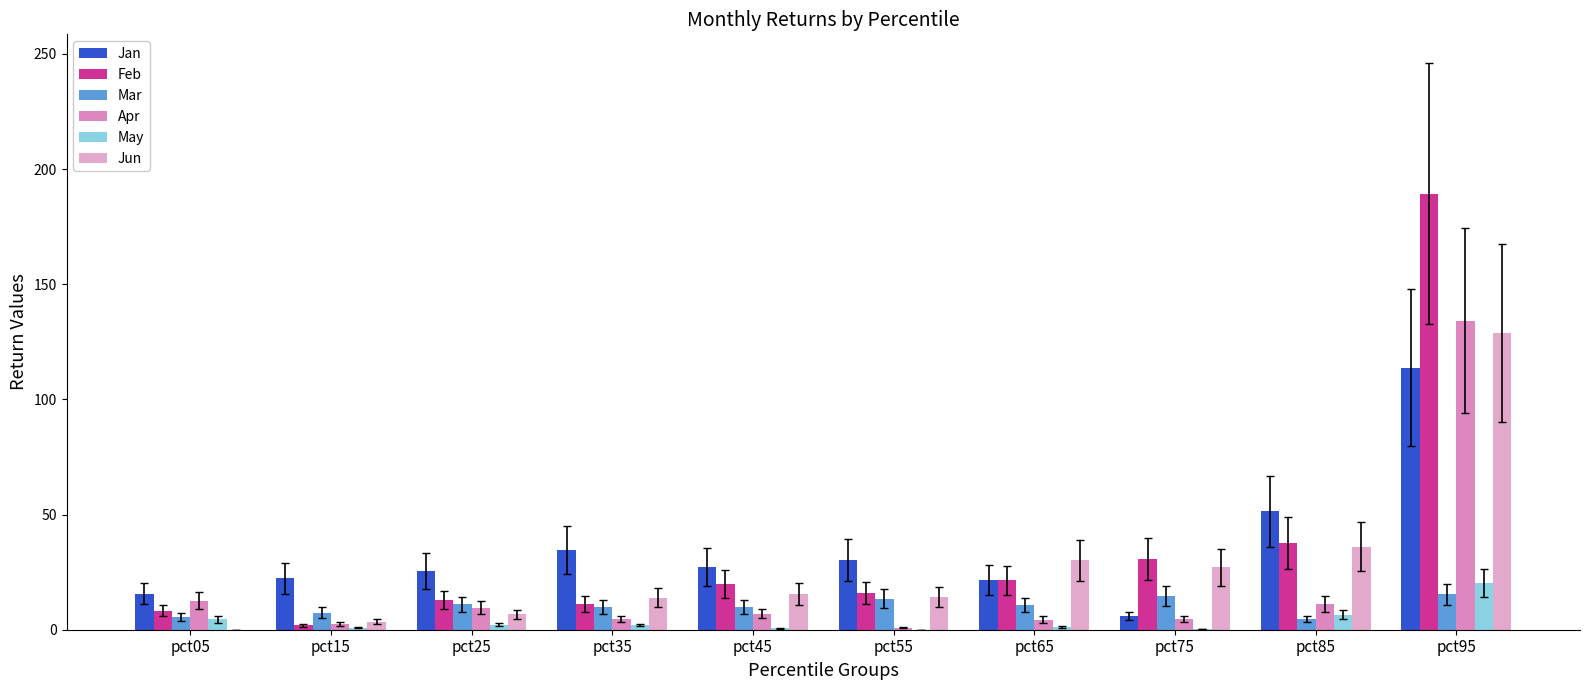

Is it true that May equals 0.0 at pct55?

True